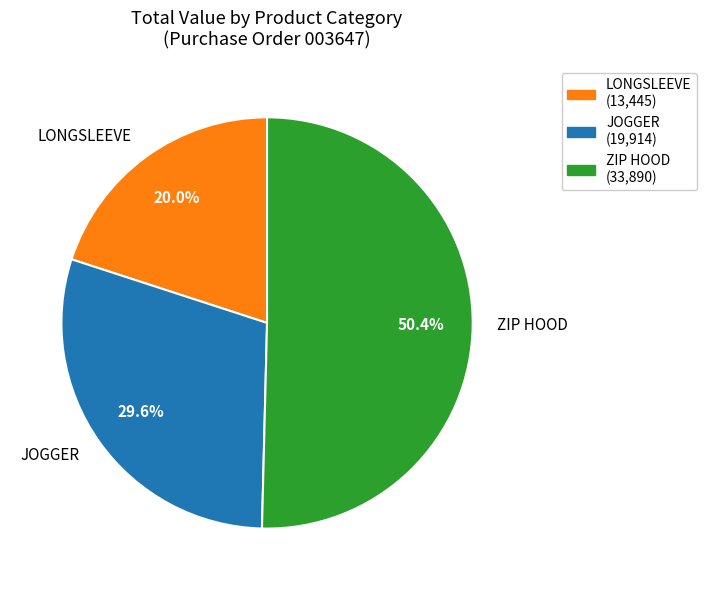

What is the largest slice in the pie chart?

ZIP HOOD